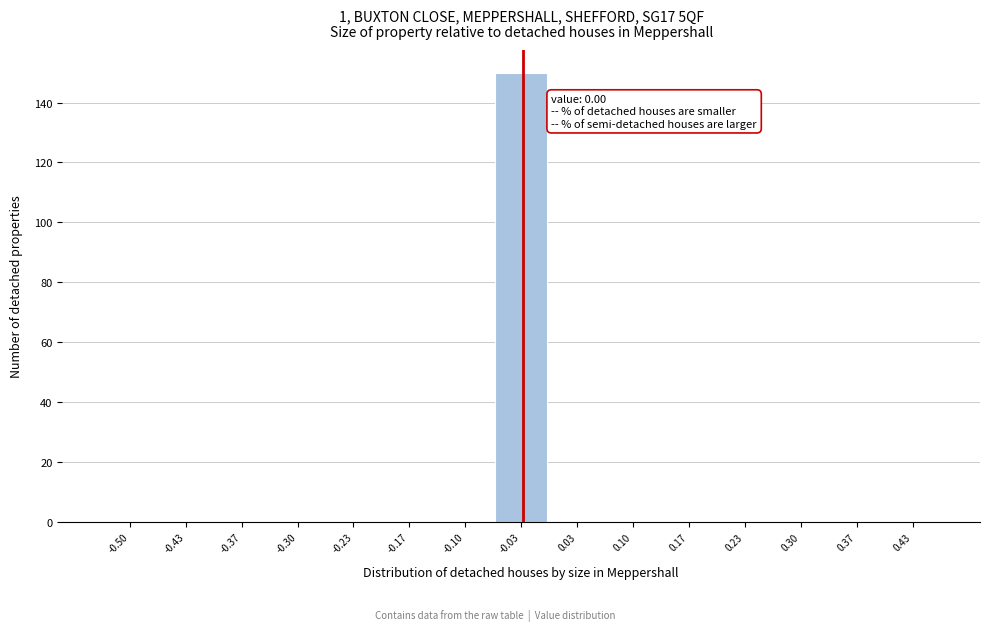

Reading left to right, transcribe all the data shown in this chart.

-0.50=0	-0.43=0	-0.37=0	-0.30=0	-0.23=0	-0.17=0	-0.10=0	-0.03=150	0.03=0	0.10=0	0.17=0	0.23=0	0.30=0	0.37=0	0.43=0